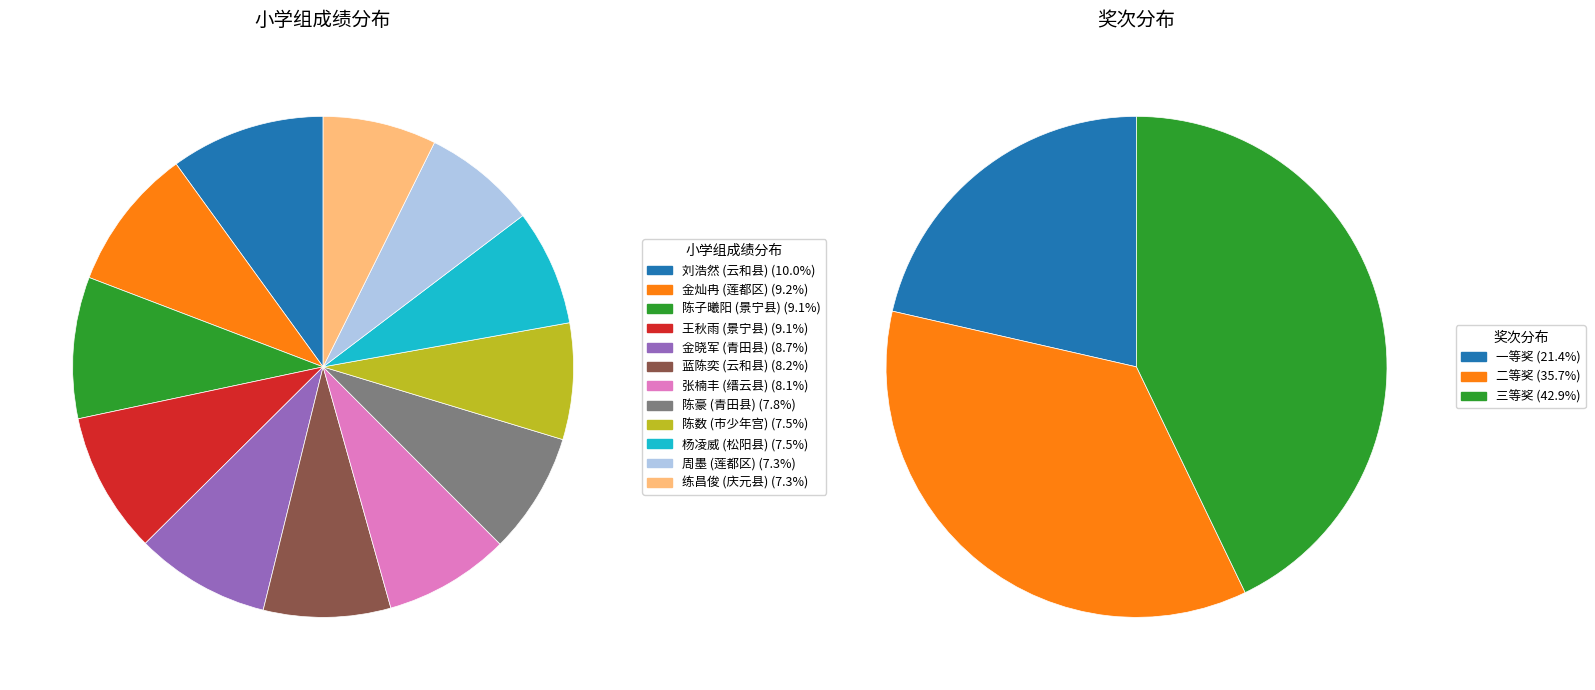

What percentage is the 陈数 (市少年宫) slice, to the nearest percent?

8%